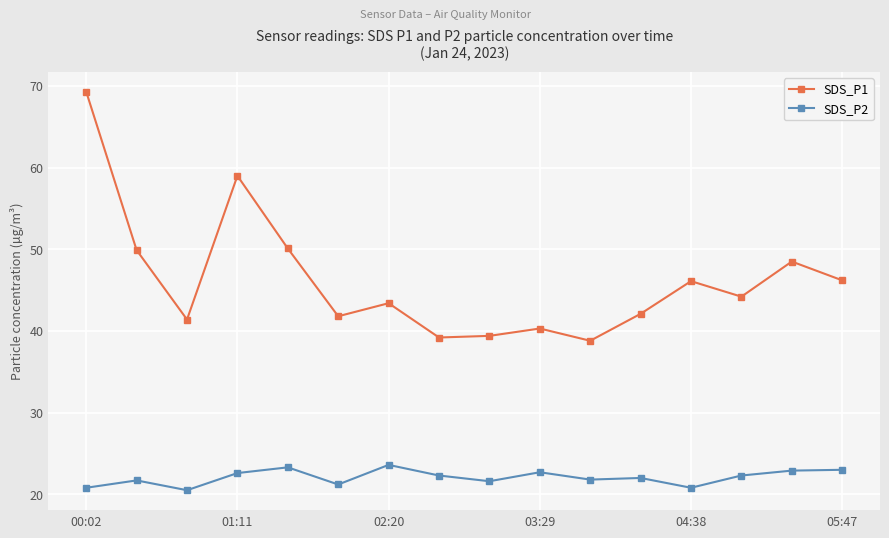

Which series has the largest total across all categories?

SDS_P1